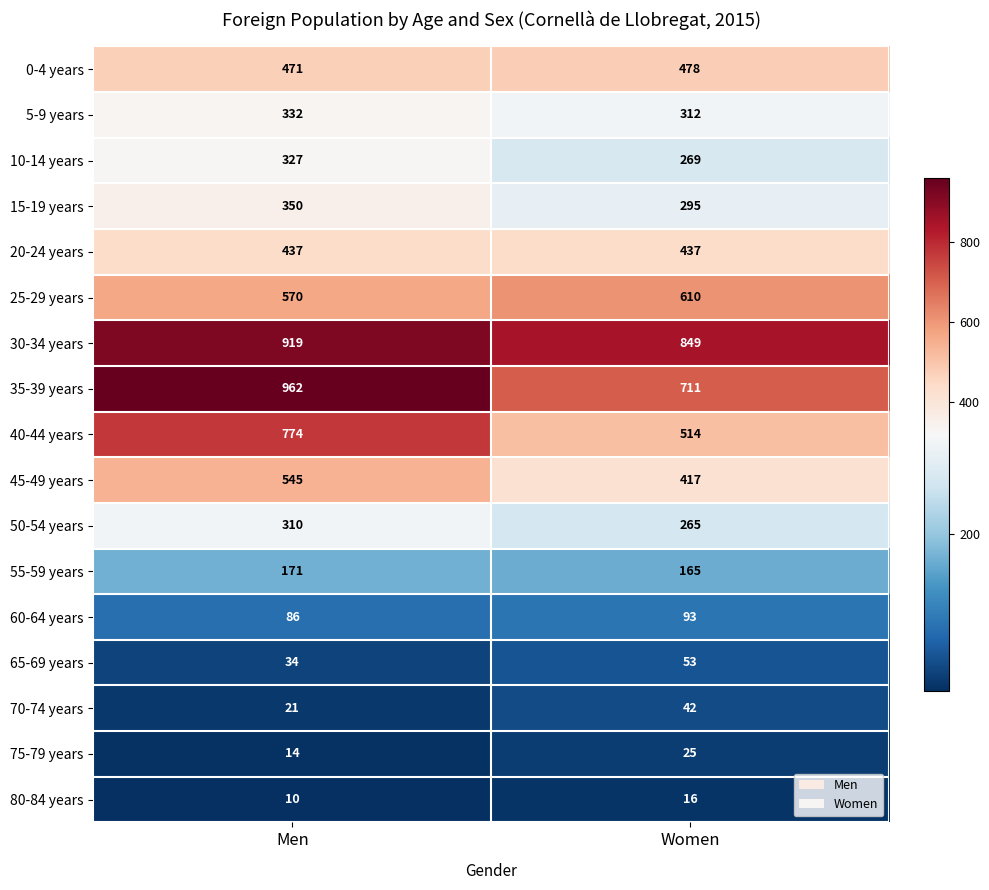

Is it true that 75-79 years equals 6 at Women?

False